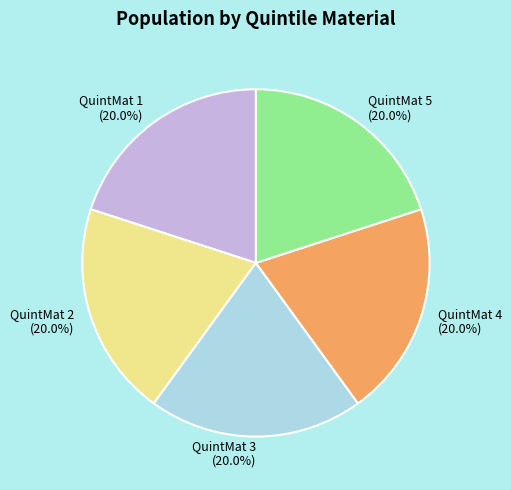

Count the number of slices in the pie.

5